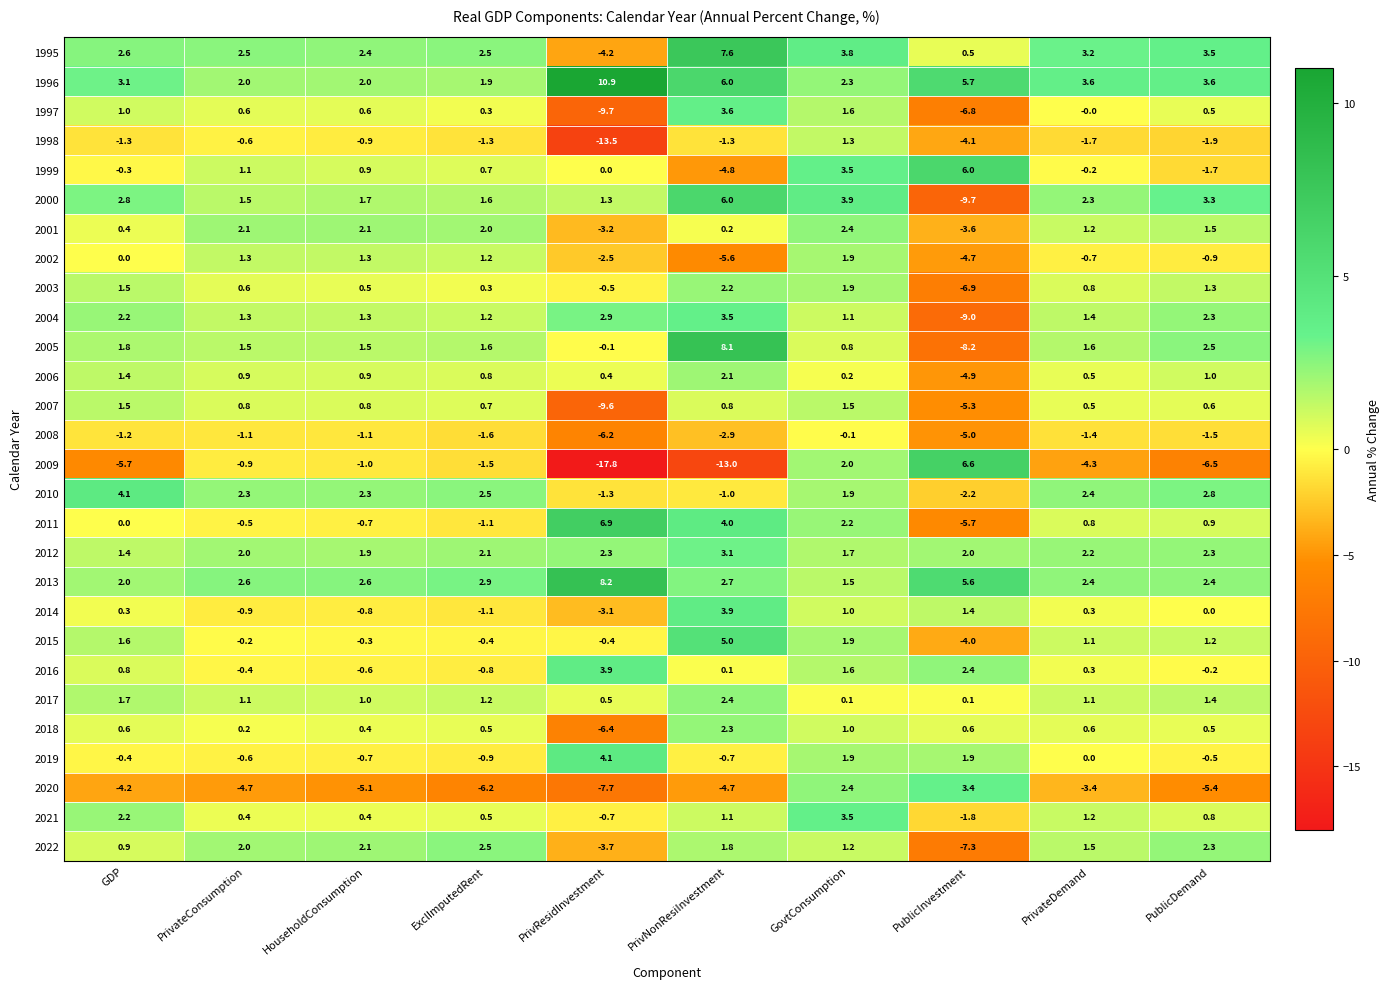

What is the average value of the 2012 series?

2.1